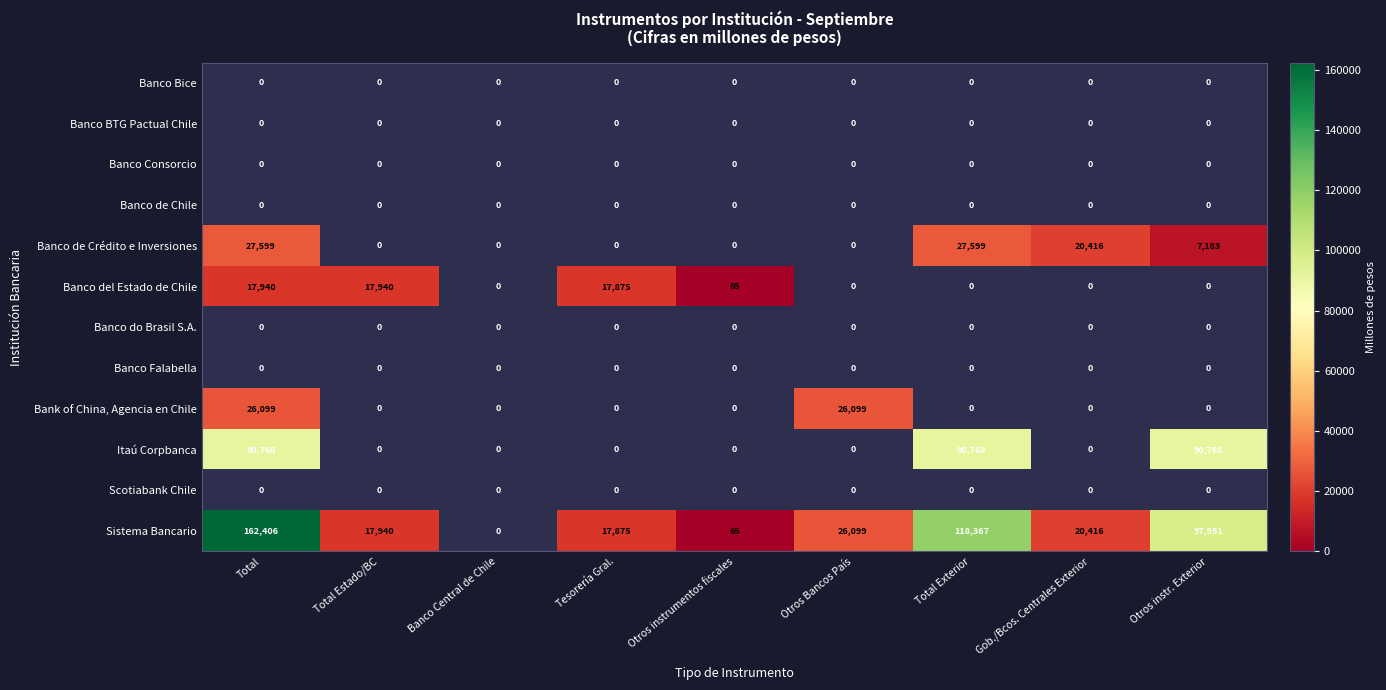

What is the maximum value shown in the chart?

162406.0